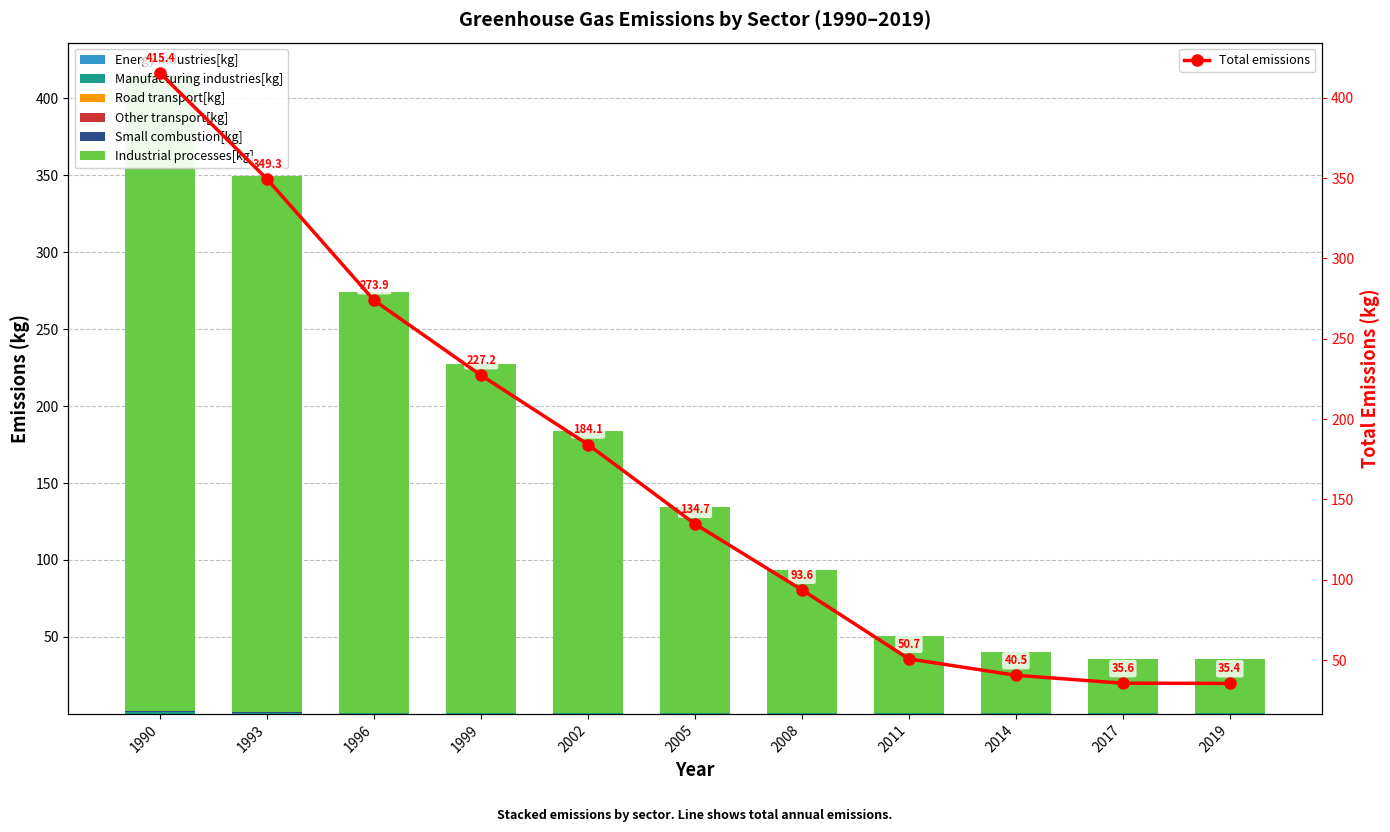

Is the value of Energy industries[kg] at 2014 greater than the value of Road transport[kg] at 1993?

Yes